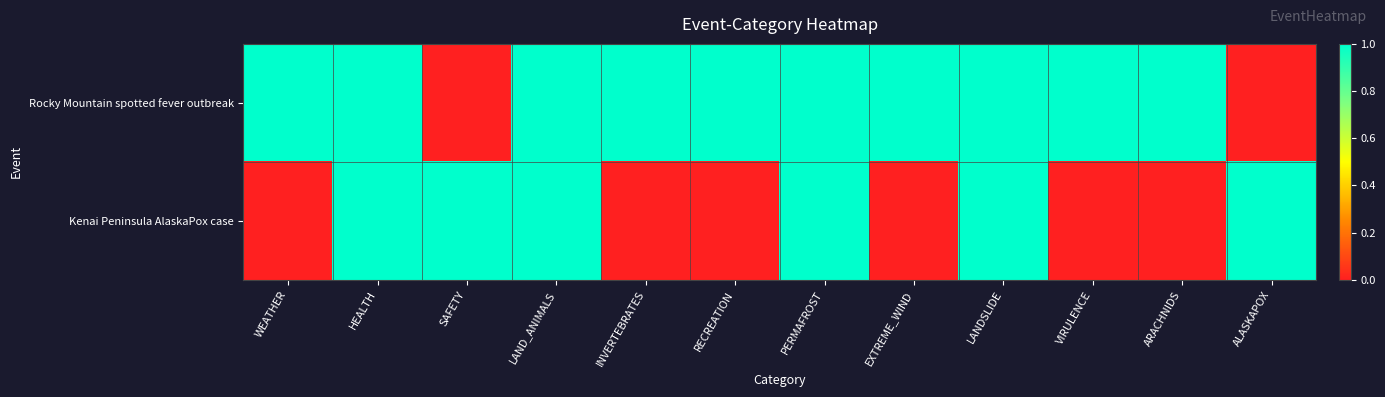

Which series has the largest total across all categories?

Rocky Mountain spotted fever outbreak